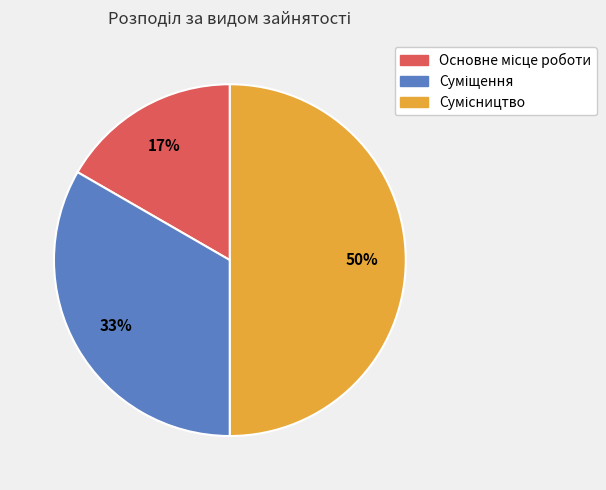

To the nearest percent, what is the average slice percentage?

33%